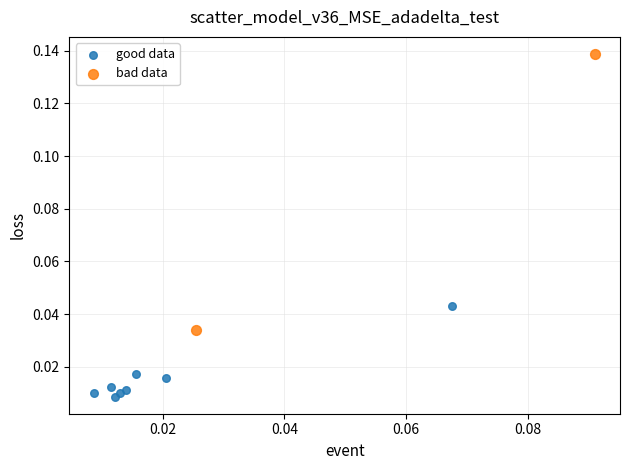

What are all the series names shown in the legend?

good data, bad data